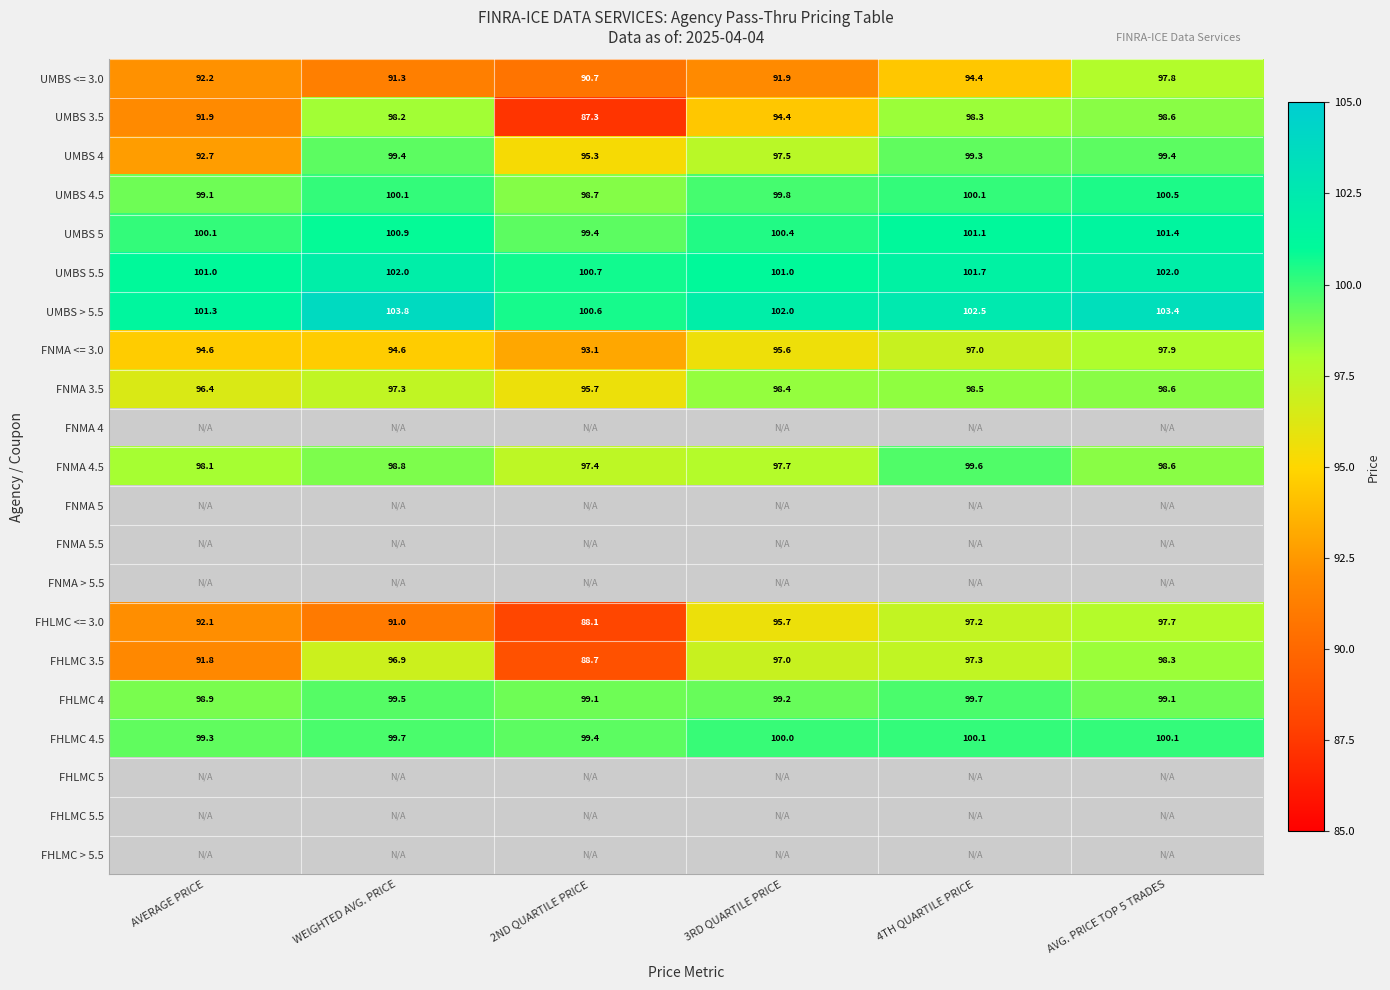

What is the spread (max minus min) of values at 4TH QUARTILE PRICE?

8.1